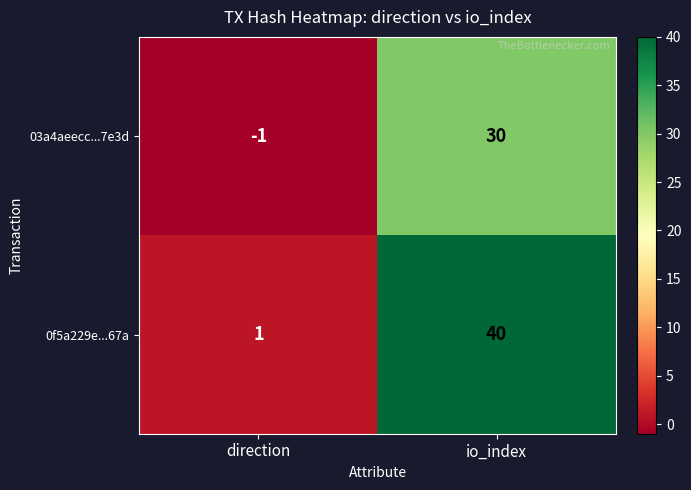

Count the number of categories in the chart.

2